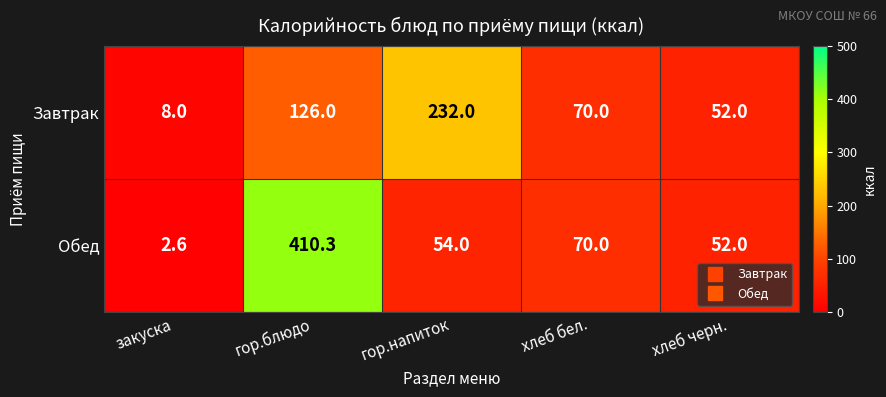

What is the average value of the Завтрак series?

97.6